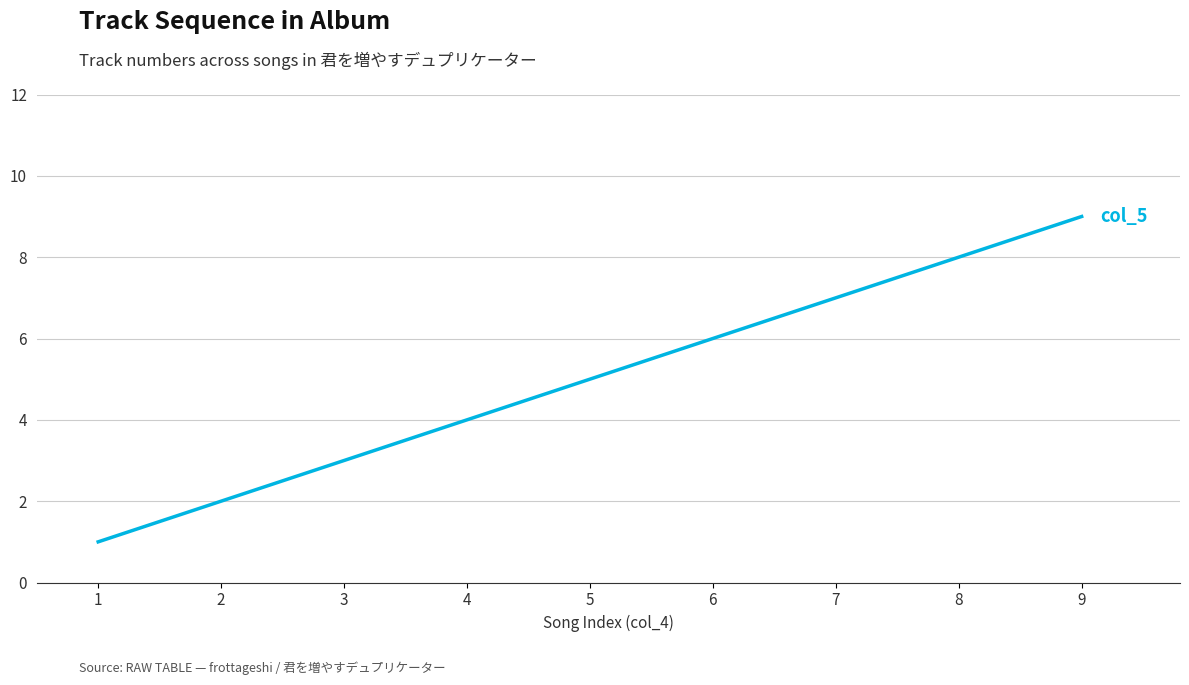

Count the values in the range 3 to 7.

5